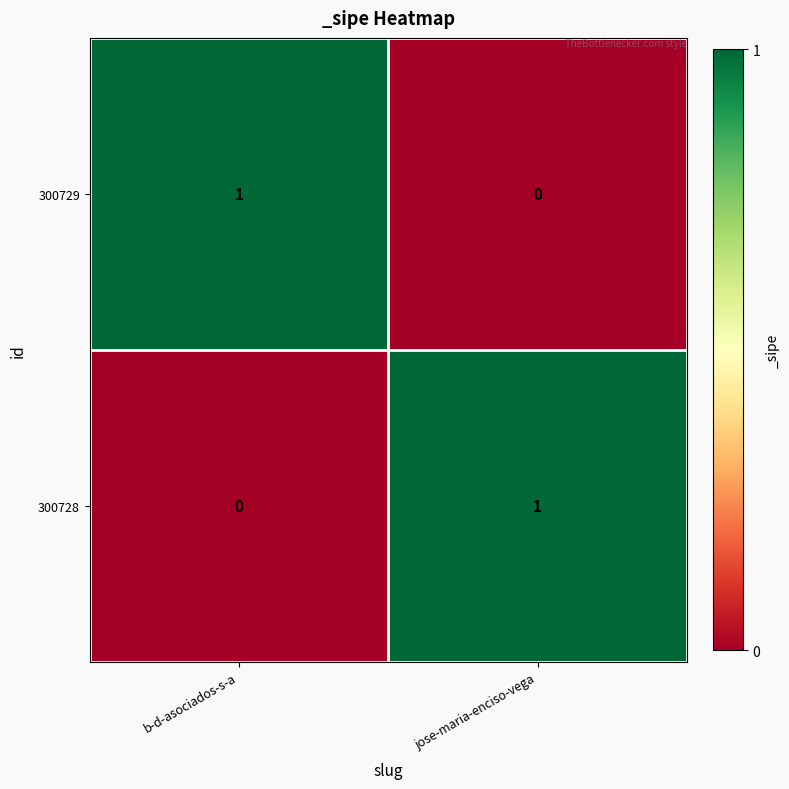

Is the value of 300728 at jose-maria-enciso-vega greater than the value of 300729 at jose-maria-enciso-vega?

Yes